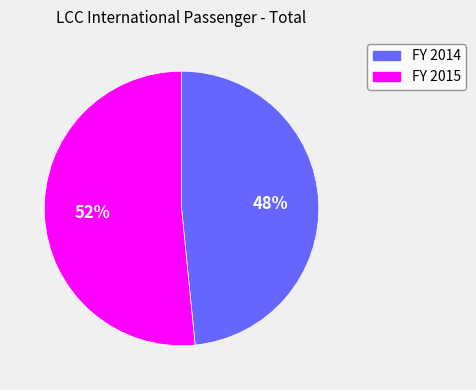

True or false: FY 2015 accounts for 52% of the total.

True